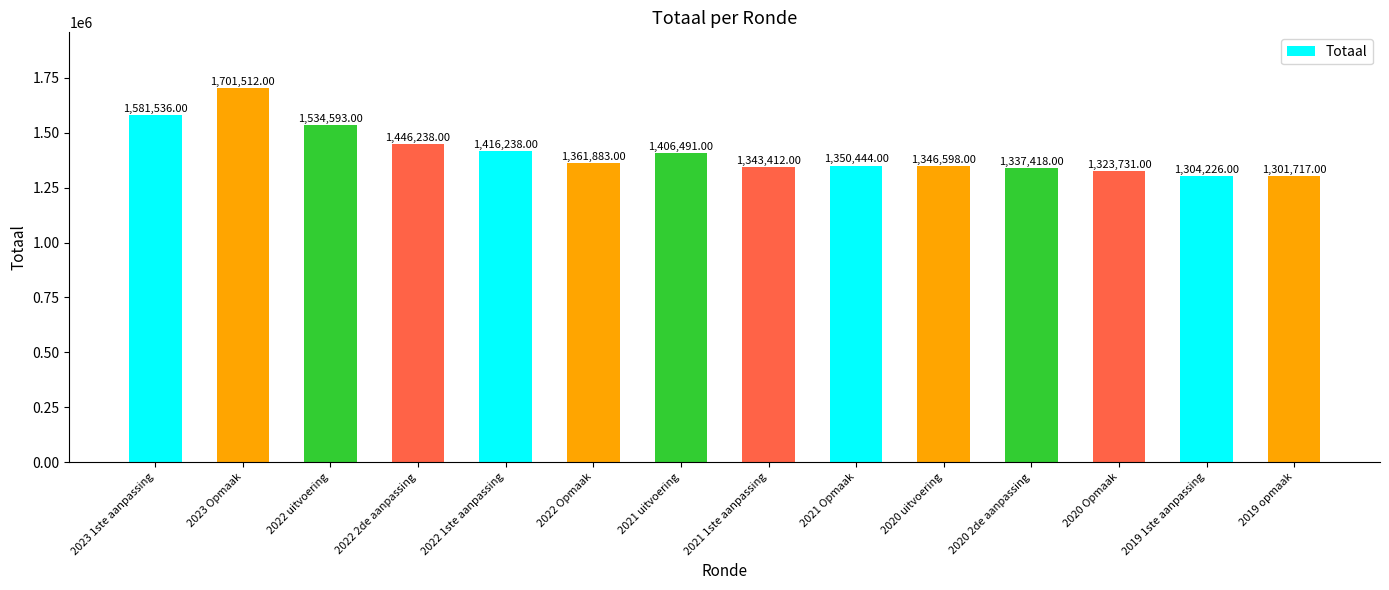

What is the approximate value at 2019 1ste aanpassing?

1304226